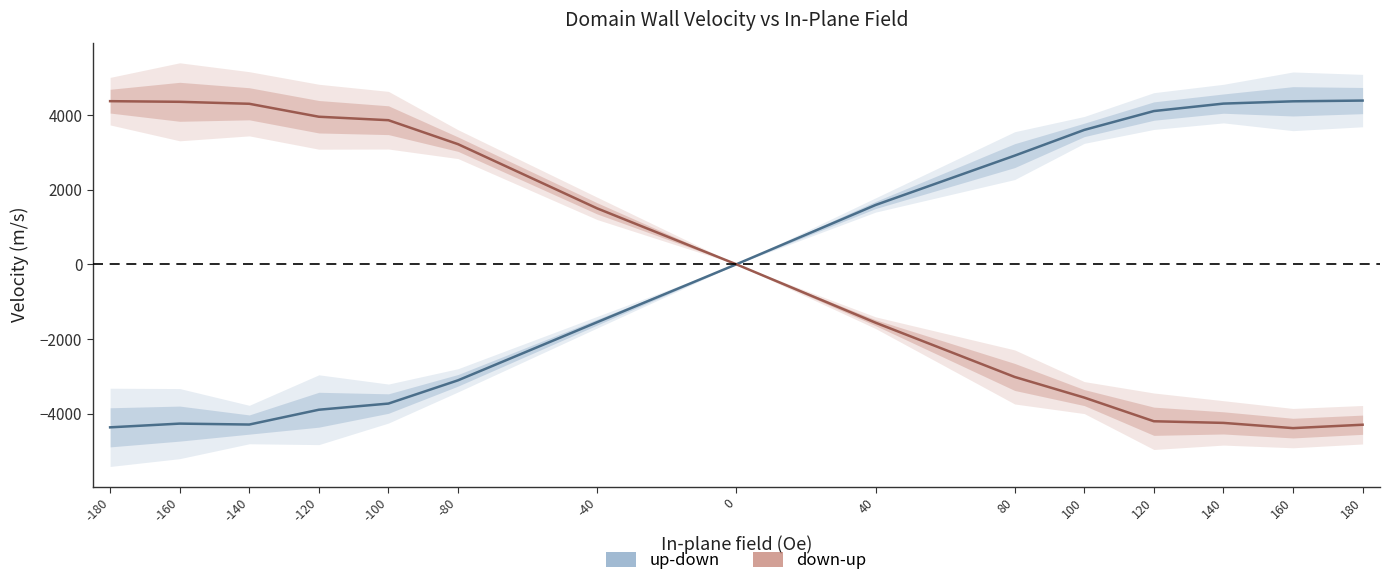

At which label does up-down reach its peak?

180